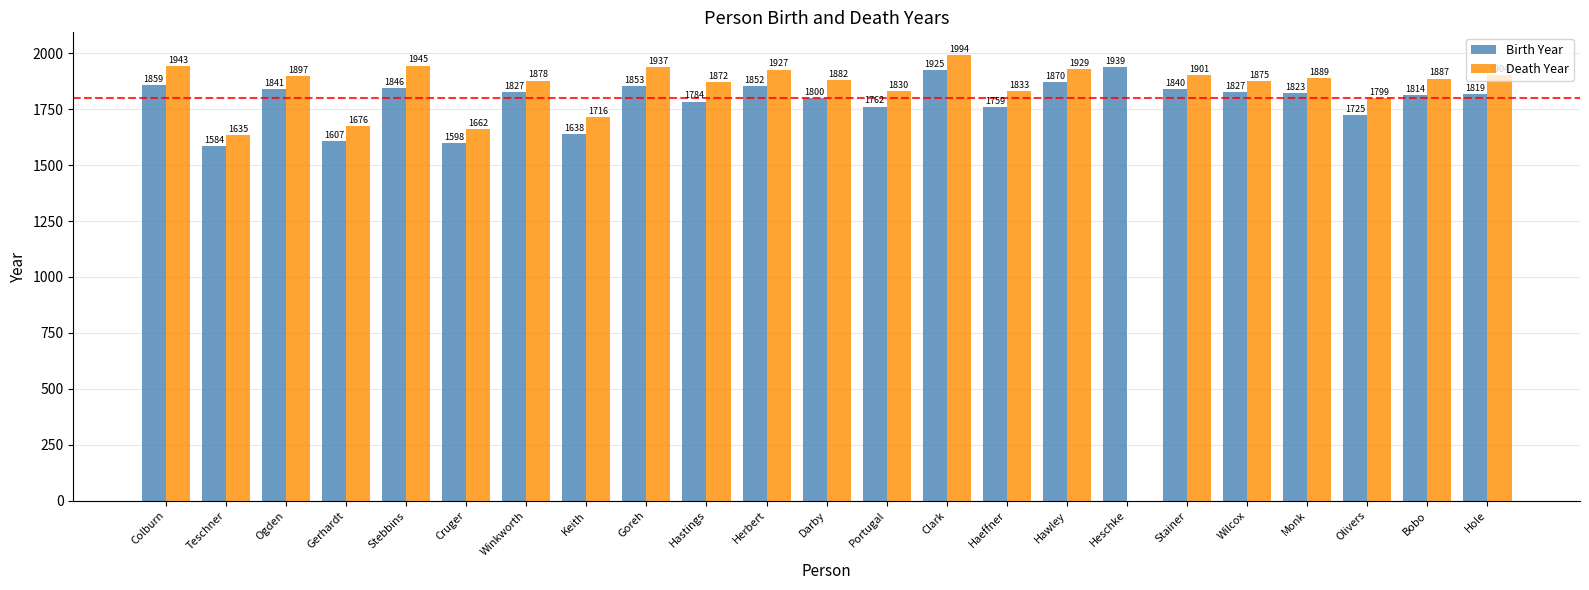

What is the sum of all Death Year values?

40811